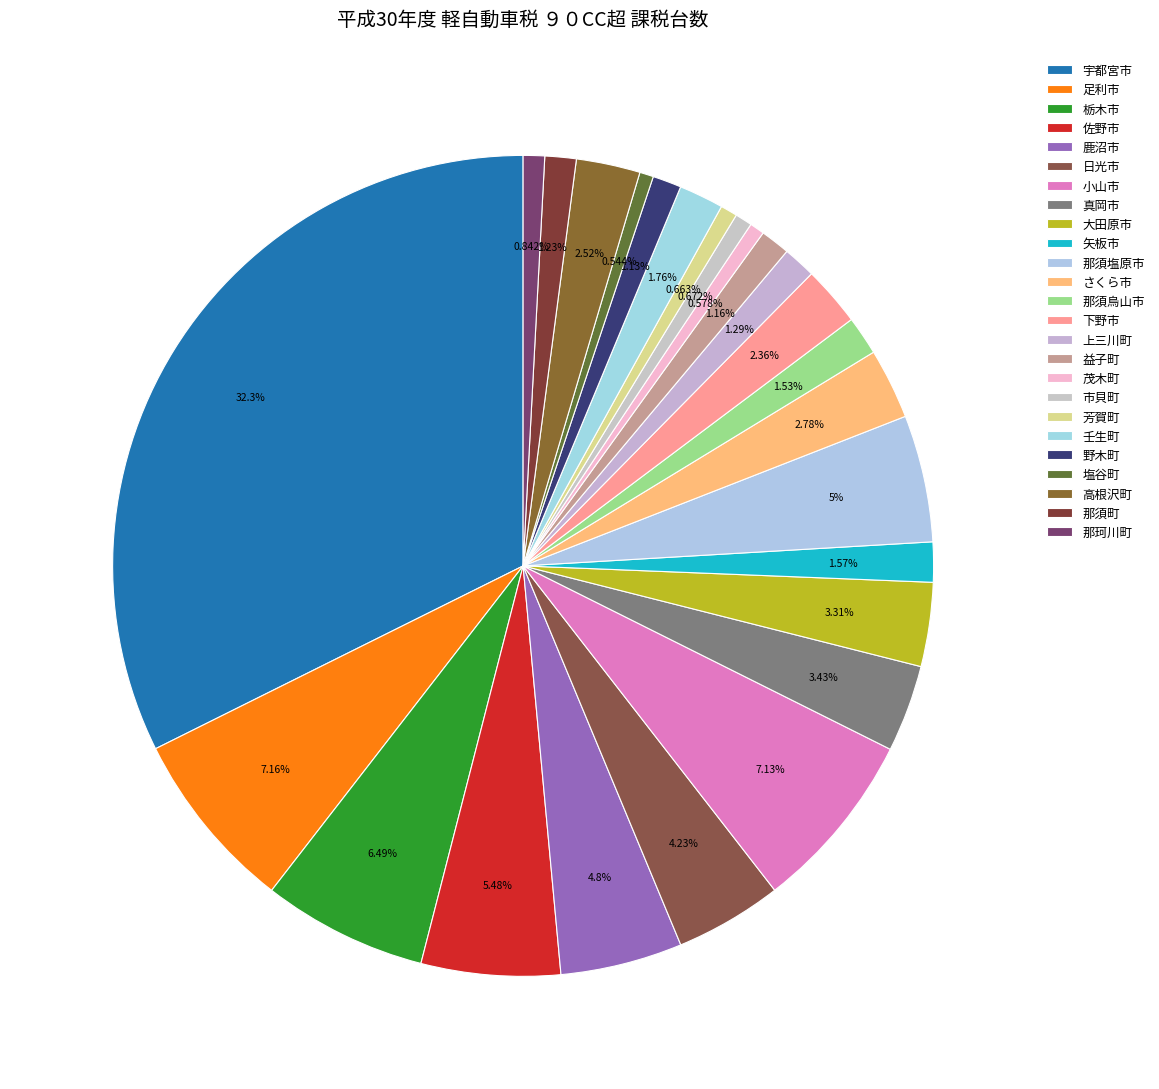

How many segments does this pie chart have?

25